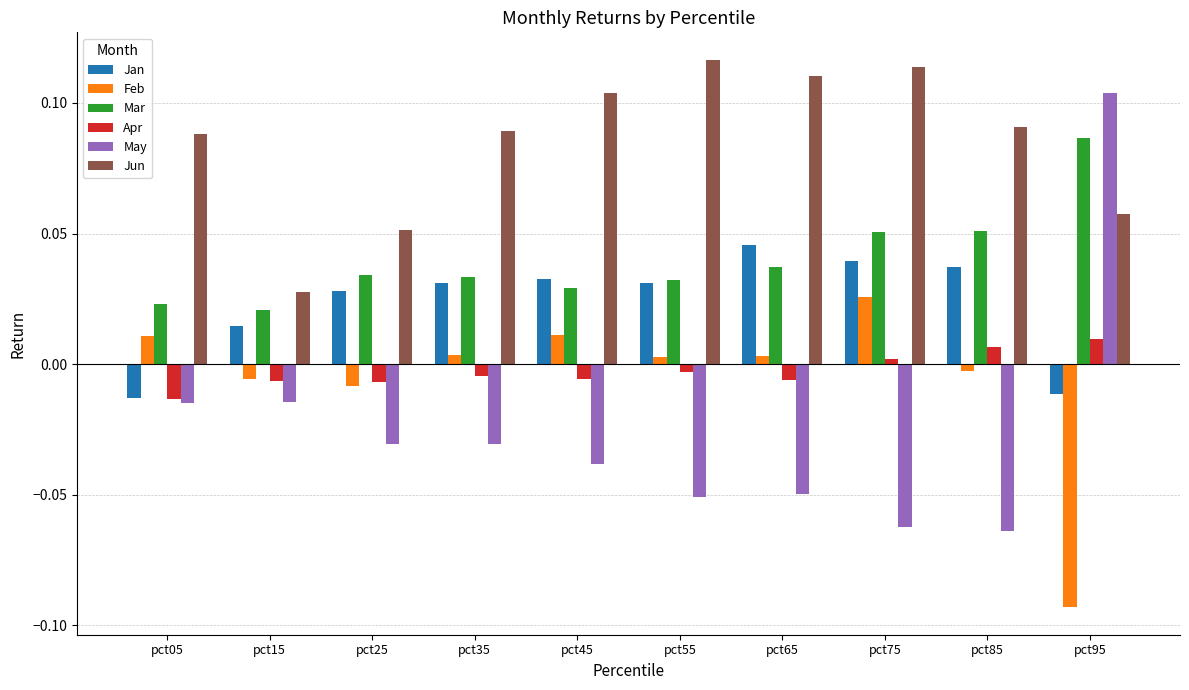

Does the chart contain any negative values?

Yes